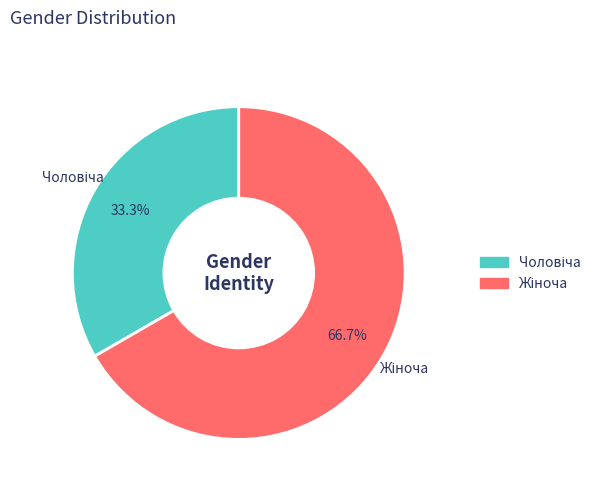

Is there a majority slice in this chart?

Yes